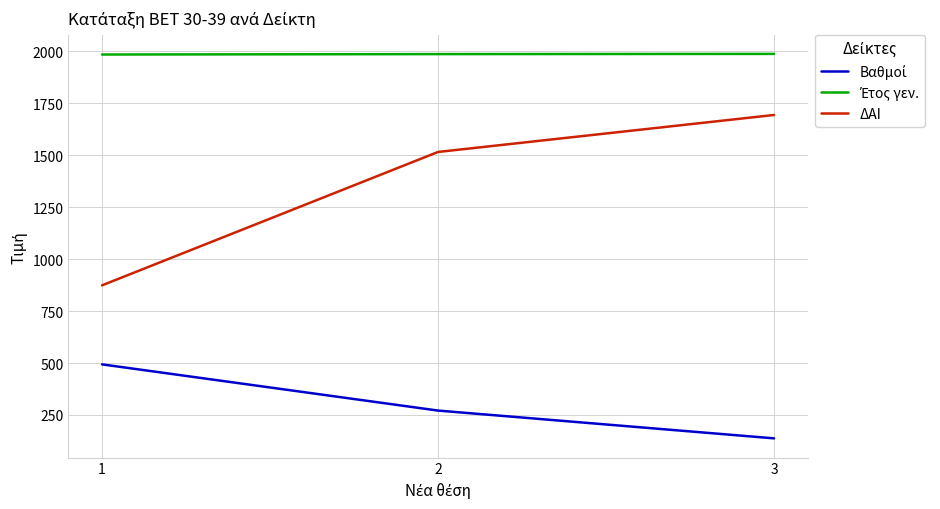

Between 1 and 3, which series saw the biggest shift?

ΔΑΙ